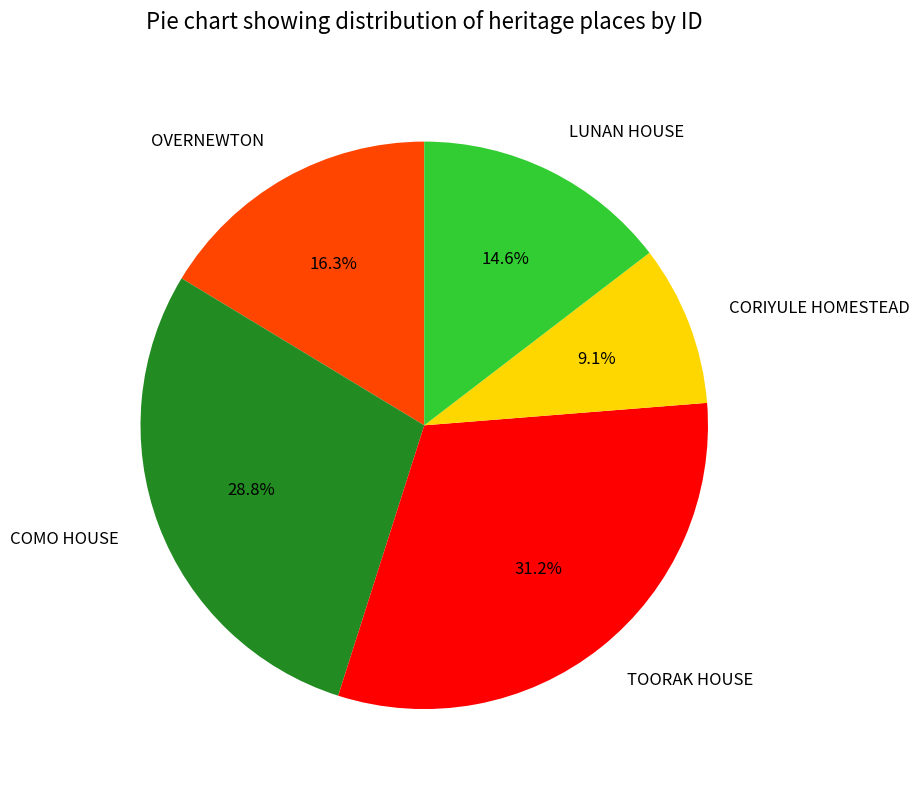

Does OVERNEWTON account for over 50% of the chart?

No